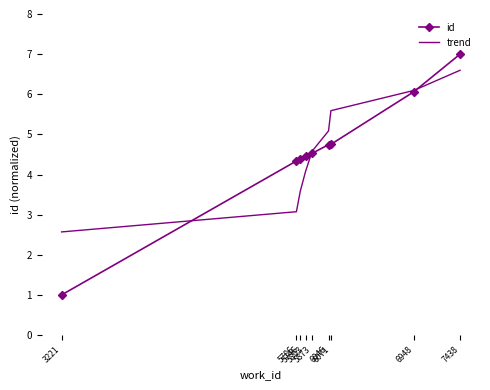

How many intersections are there between trend and id?

3